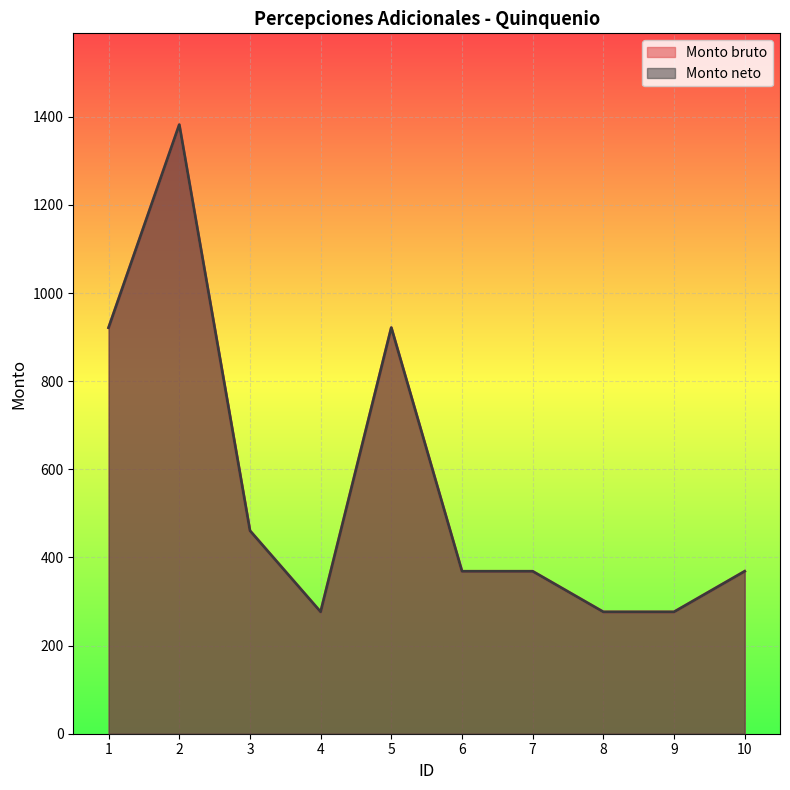

The Monto bruto series shows 601.1 at 3. True or false?

False